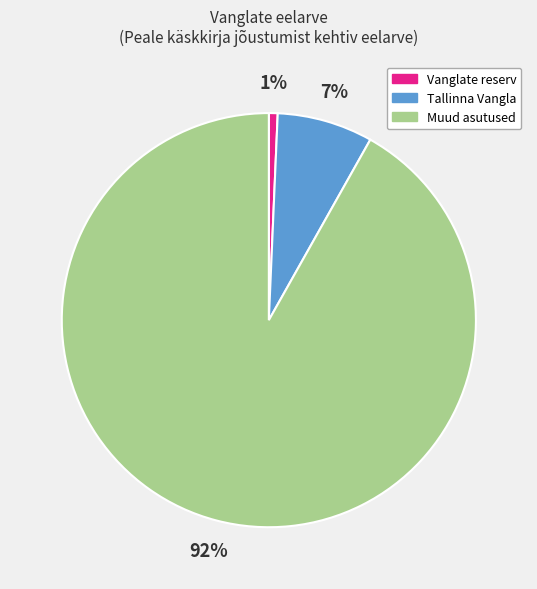

To the nearest percent, what is the combined percentage of Vanglate reserv and Muud?

93%